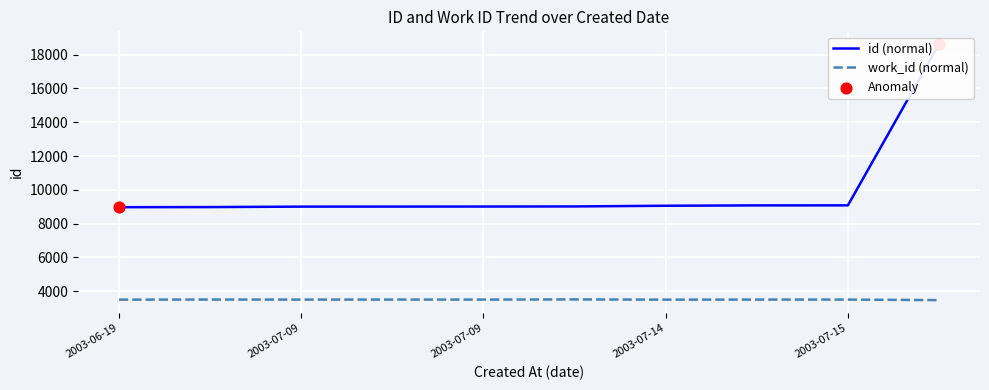

Which series reaches the minimum Y coordinate?

work_id